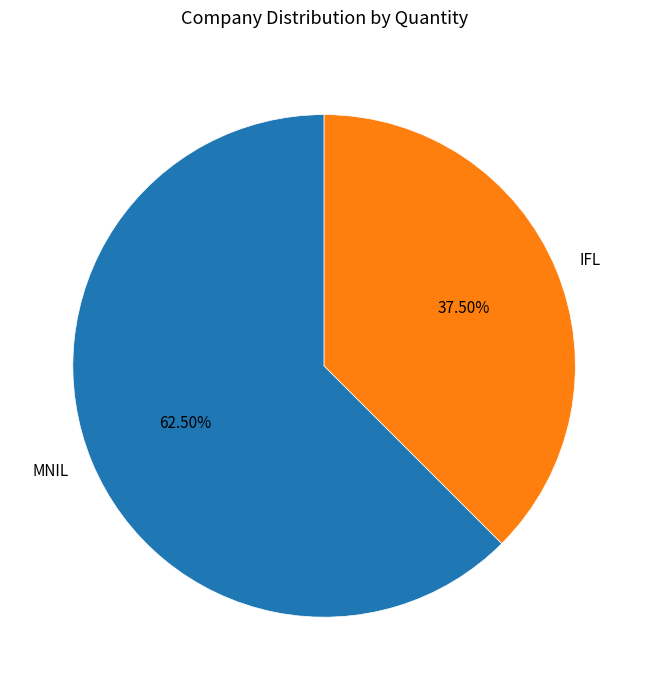

Rank the categories by value from highest to lowest.

MNIL, IFL